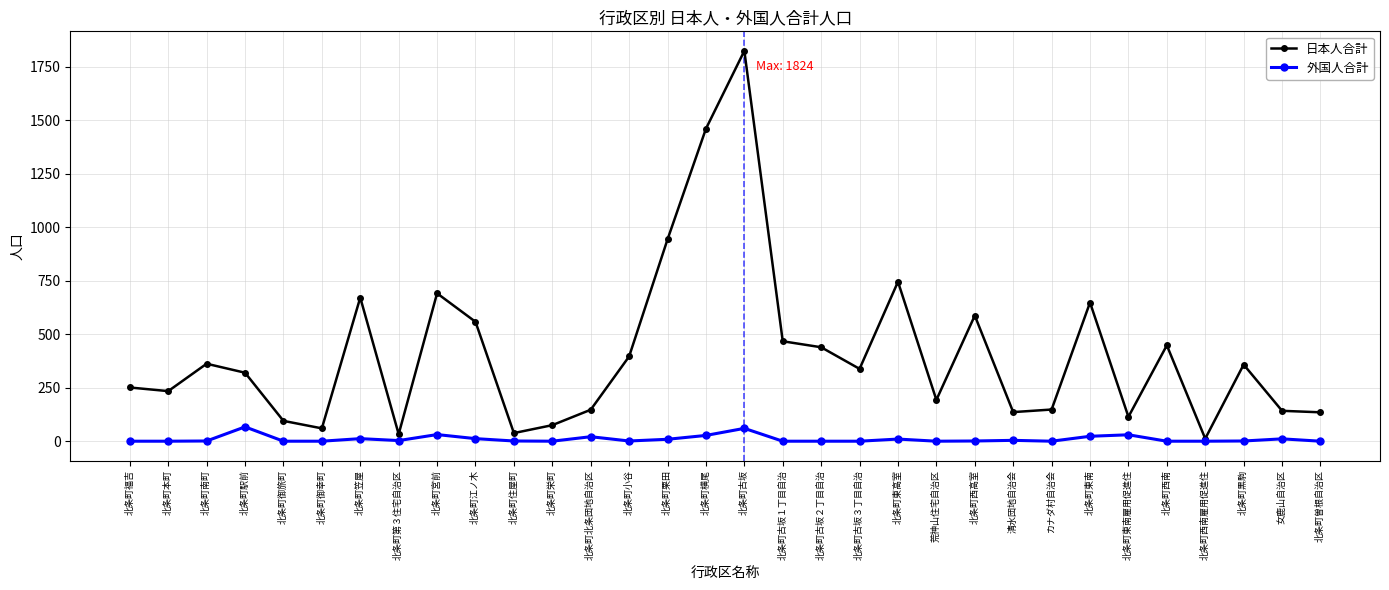

Which series has the widest spread of values?

日本人合計